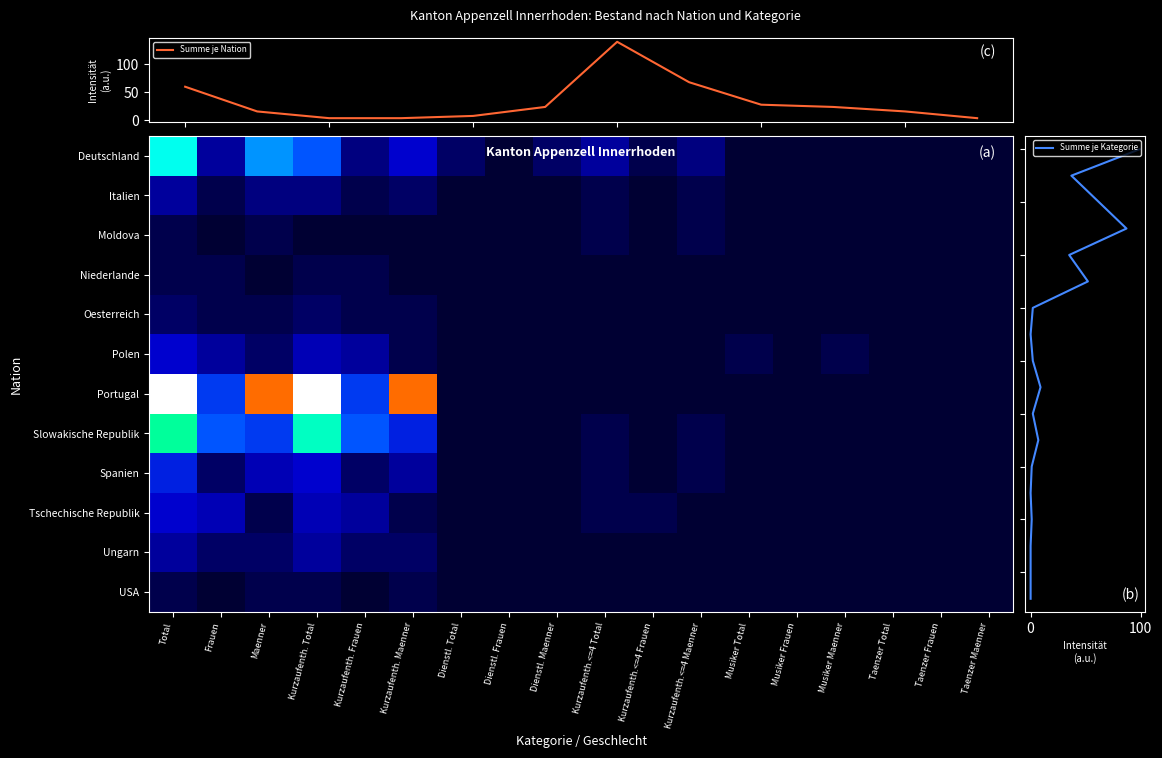

Rank the series at Musiker Maenner from highest to lowest value.

Polen, Deutschland, Italien, Moldova, Niederlande, Oesterreich, Portugal, Slowakische Republik, Spanien, Tschechische Republik, Ungarn, USA